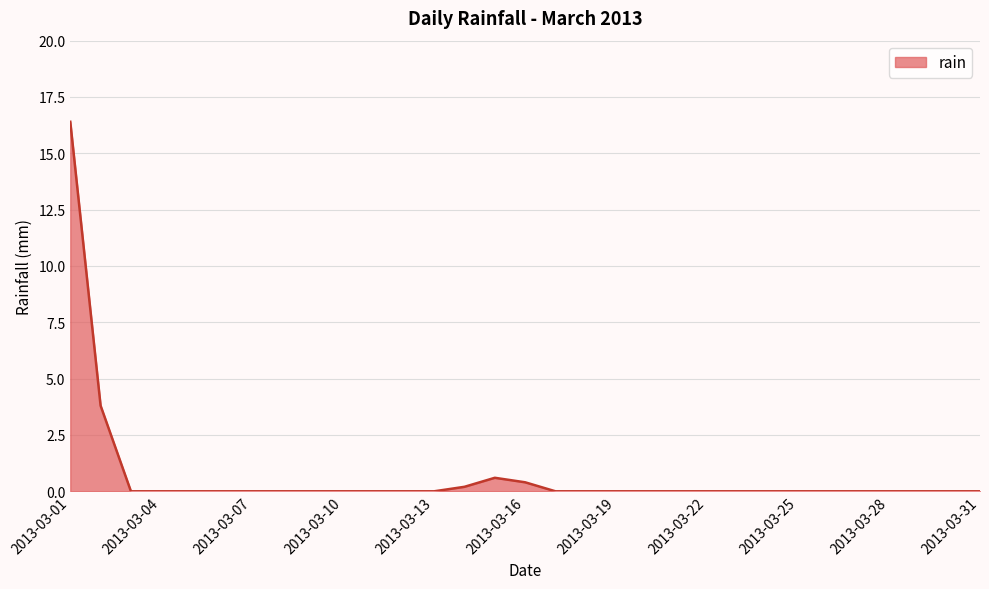

What is the greatest value displayed?

16.4